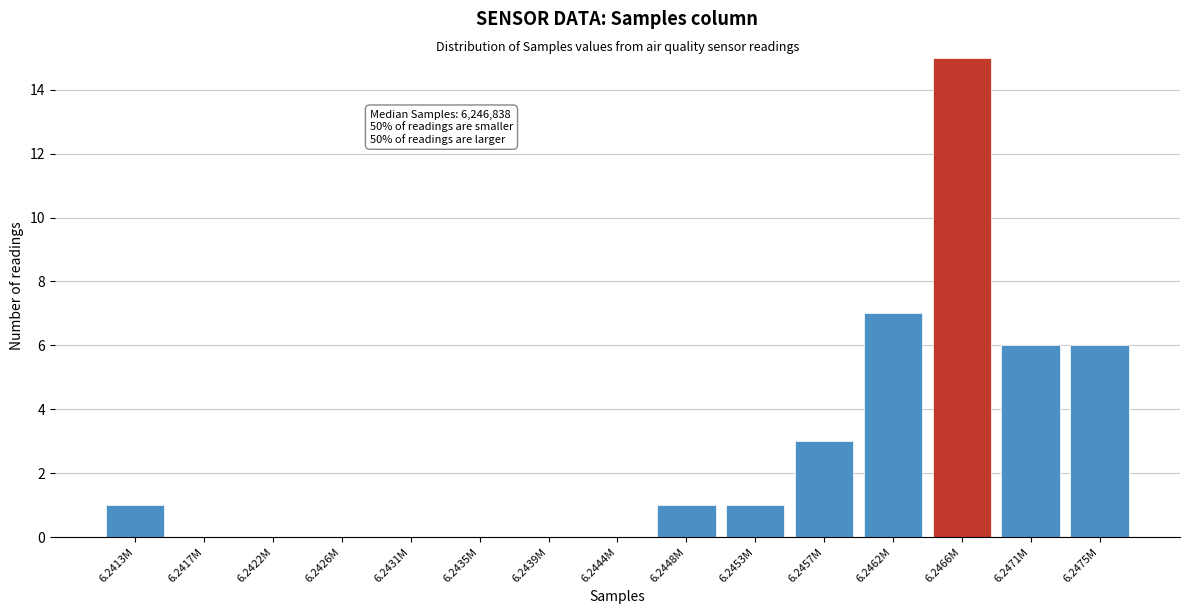

Reading left to right, what are all the values shown in this chart?

6.2413M=1	6.2417M=0	6.2422M=0	6.2426M=0	6.2431M=0	6.2435M=0	6.2439M=0	6.2444M=0	6.2448M=1	6.2453M=1	6.2457M=3	6.2462M=7	6.2466M=15	6.2471M=6	6.2475M=6